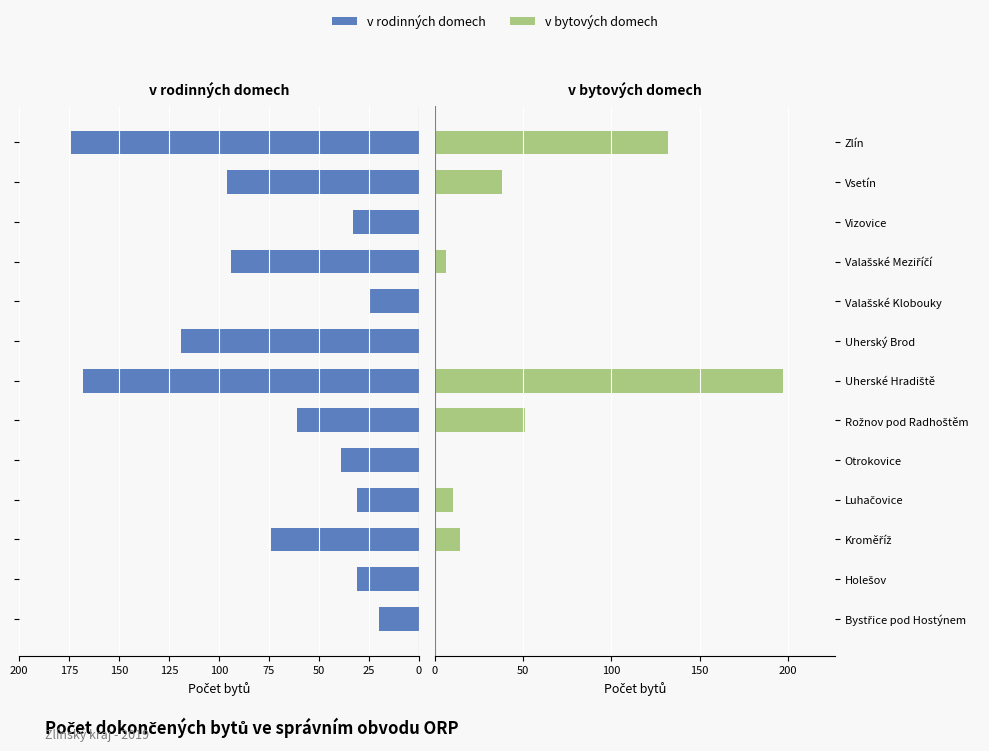

True or false: v bytových domech has a value of -77 at Bystřice pod Hostýnem.

False